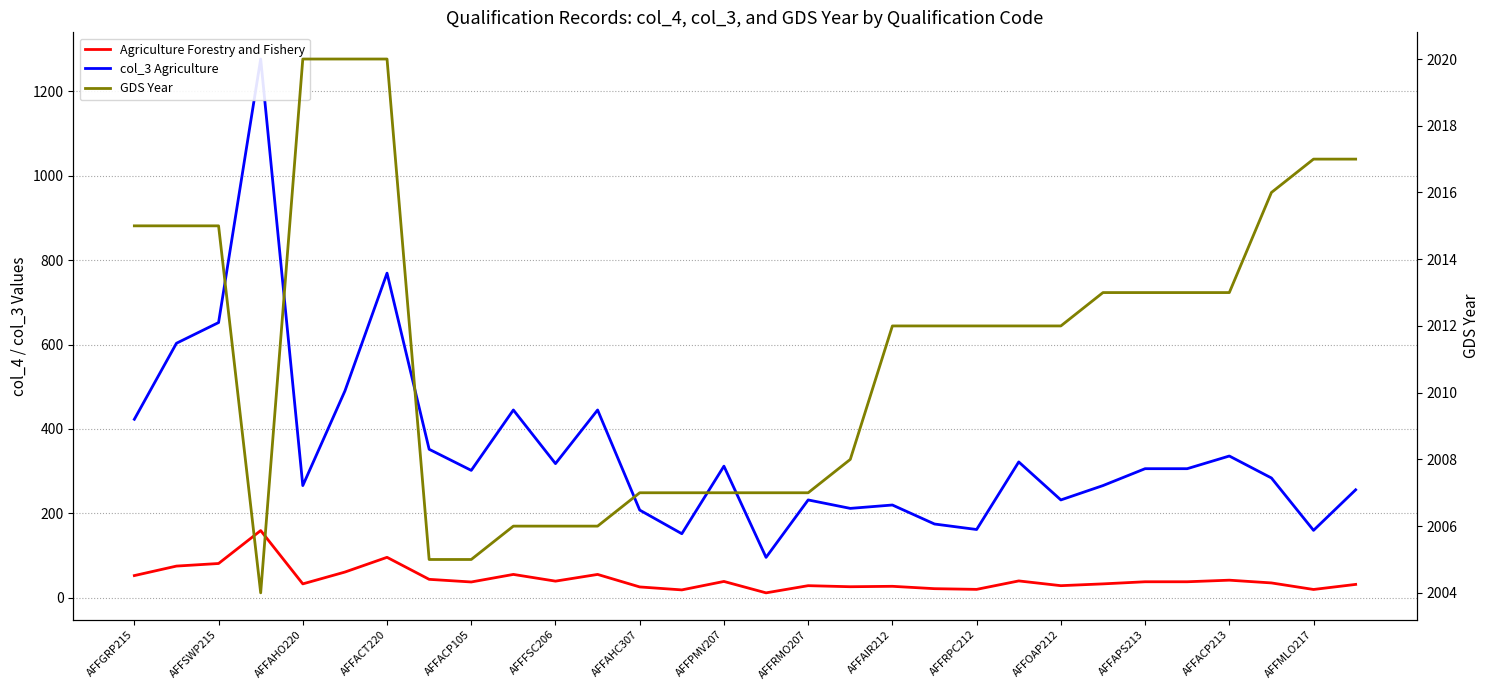

Between AFFOAP212 and AFFACP213, which series saw the biggest shift?

col_3 Agriculture